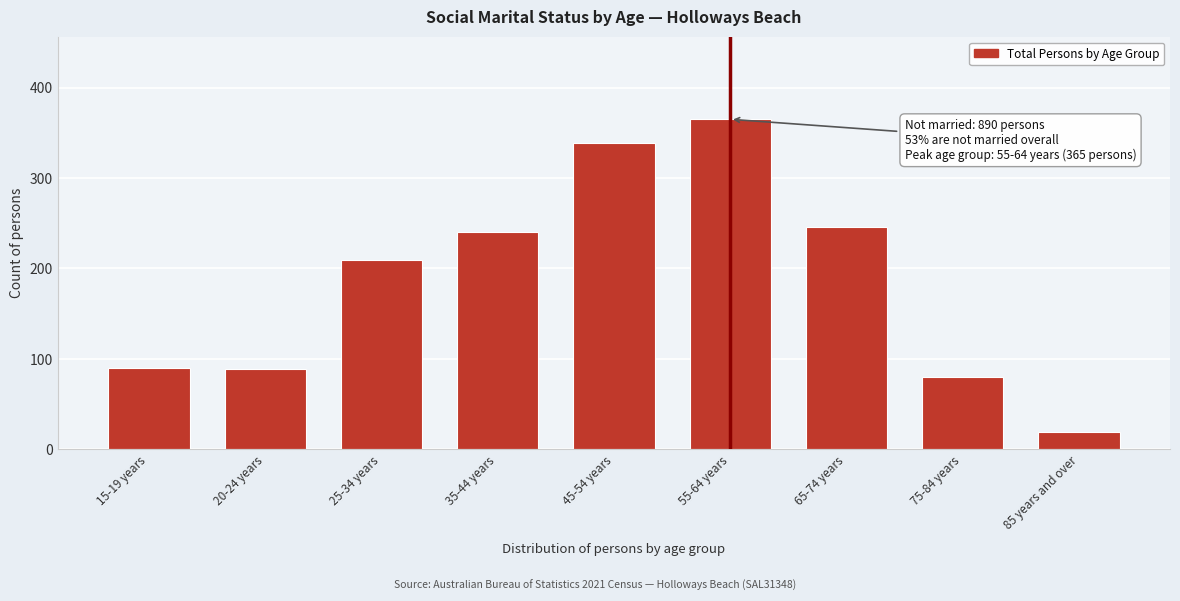

What is the greatest value displayed?

365